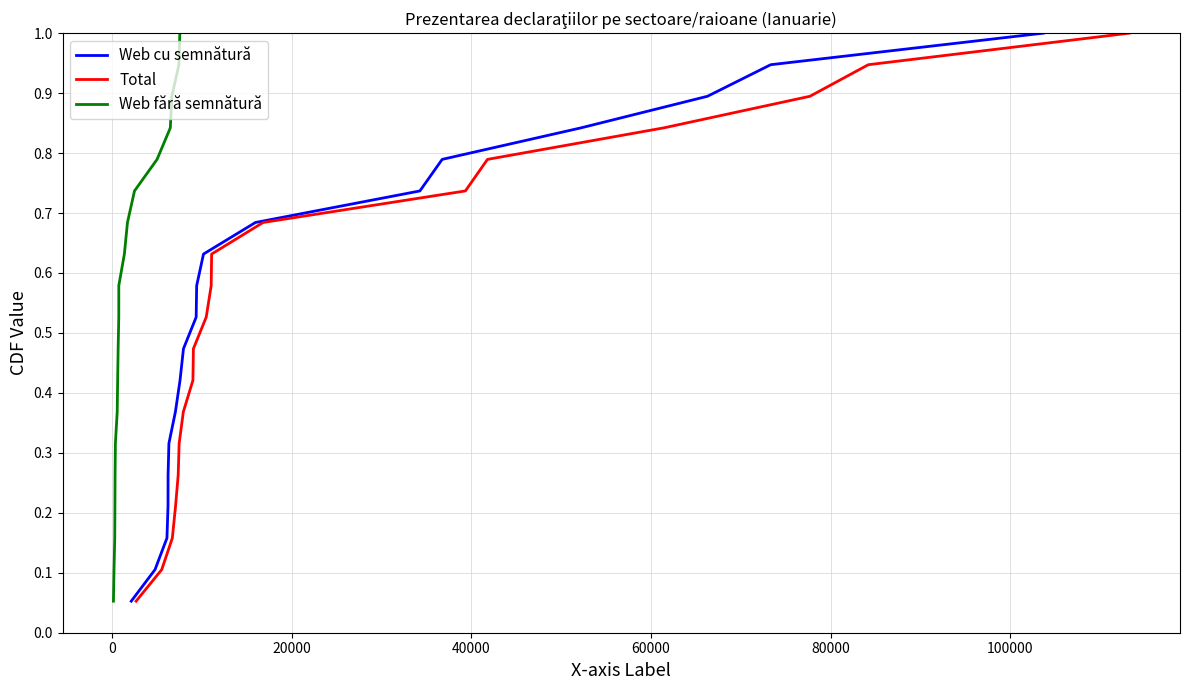

What is the maximum value for Web cu semnătură?

1.0